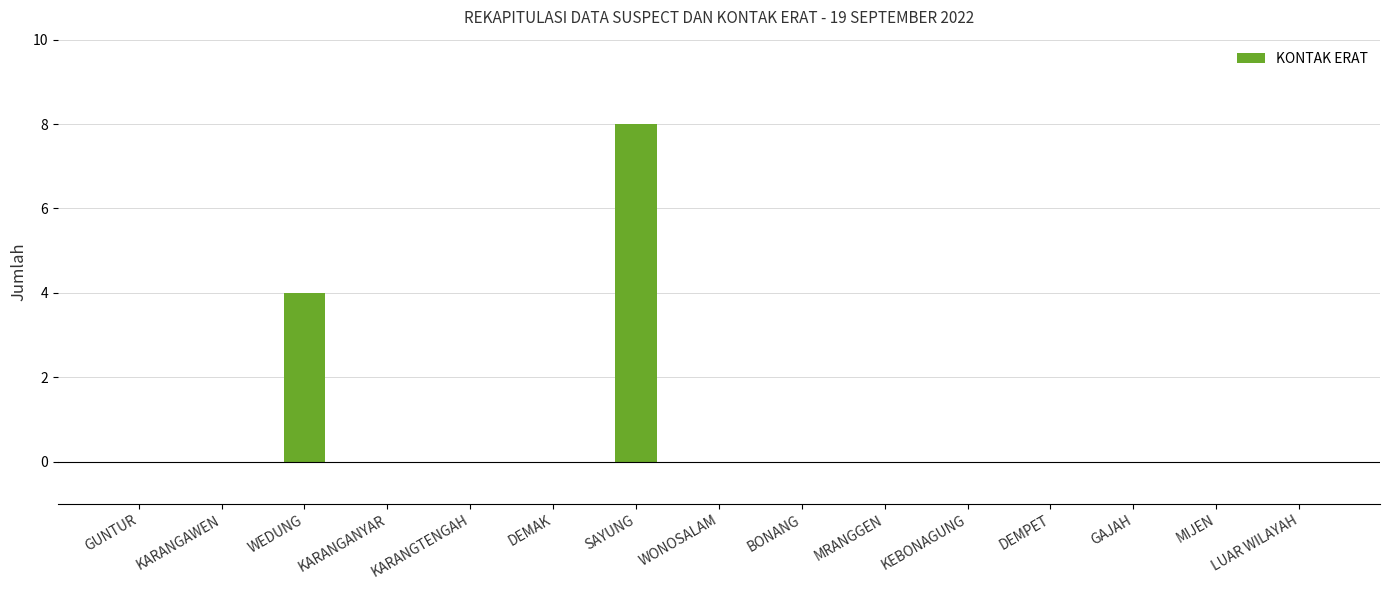

Reading left to right, what are all the values shown in this chart?

0	0	4	0	0	0	8	0	0	0	0	0	0	0	0